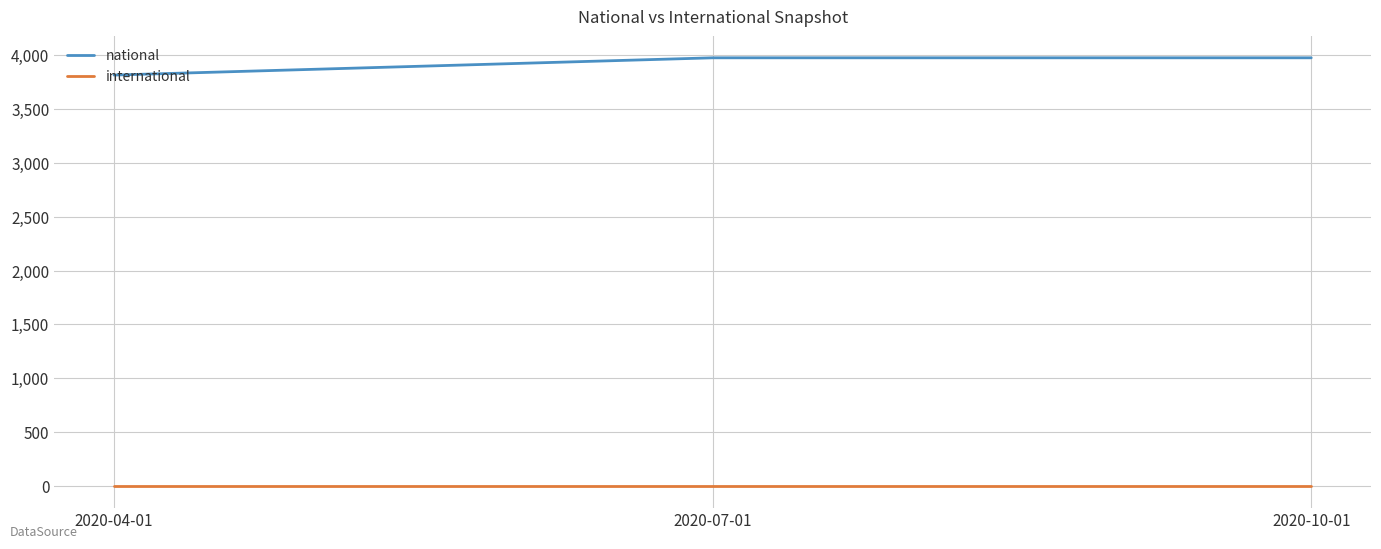

What is the difference between the national values at 2020-04-01 and 2020-10-01?

160